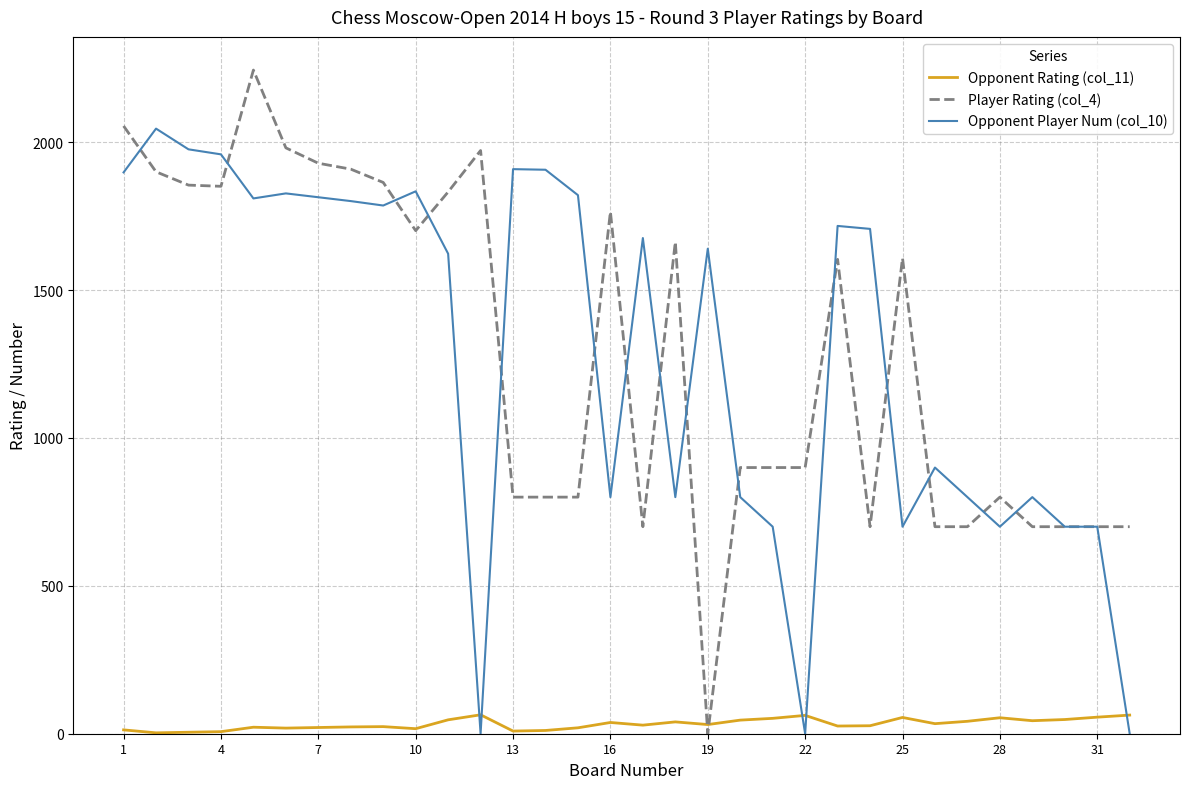

Which series has the widest spread of values?

Player Rating (col_4)